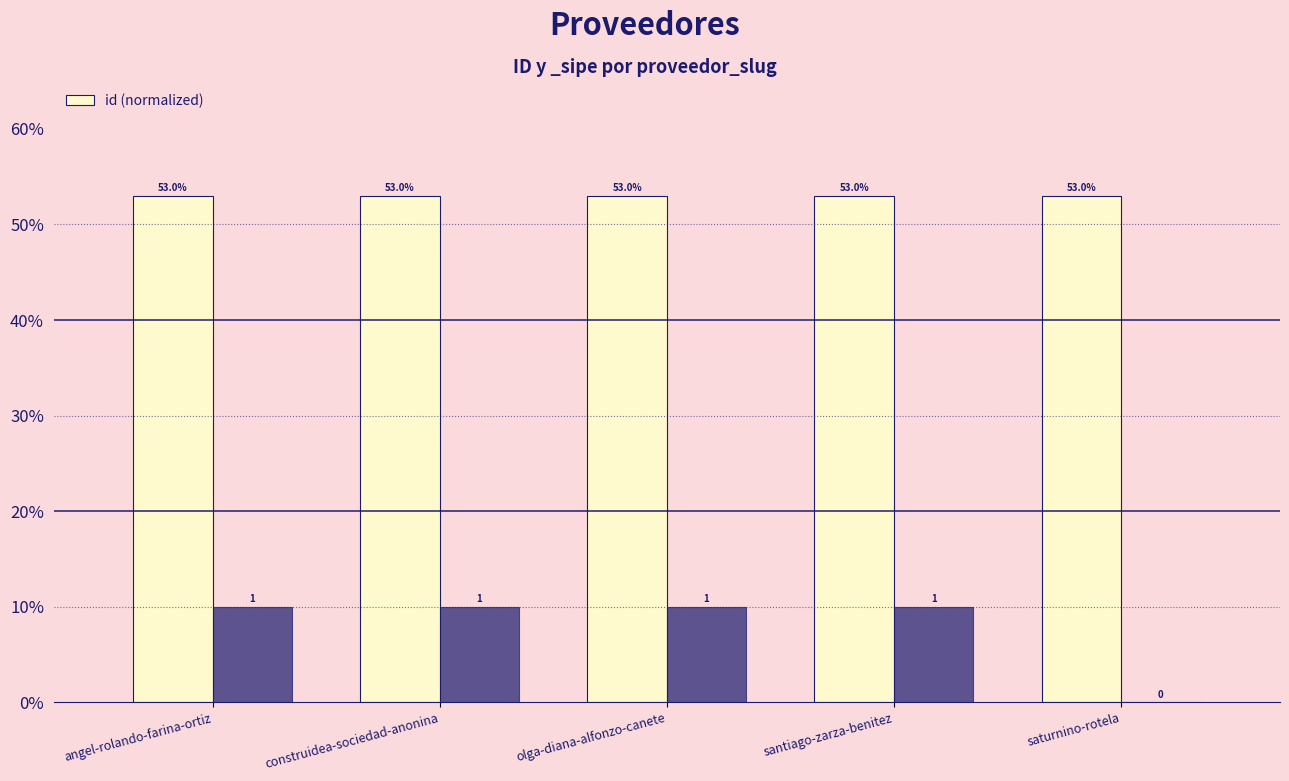

Which has a higher value, santiago-zarza-benitez or olga-diana-alfonzo-canete?

olga-diana-alfonzo-canete